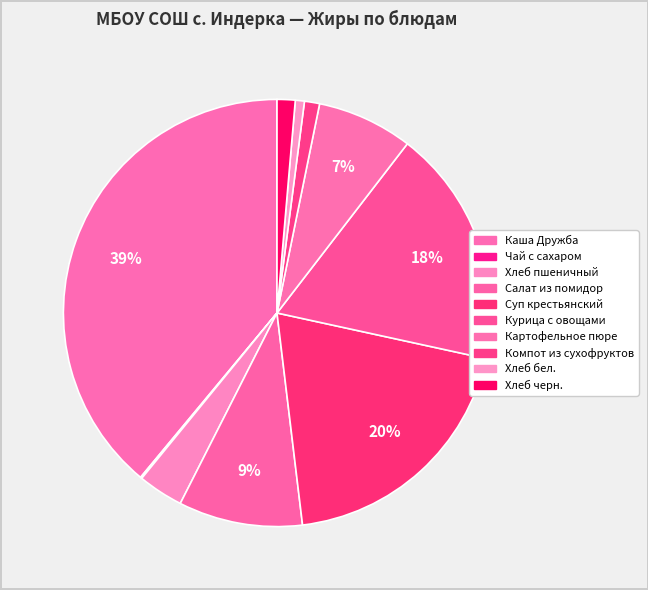

What is the total percentage of Компот из сухофруктов and Суп крестьянский?

20.8%